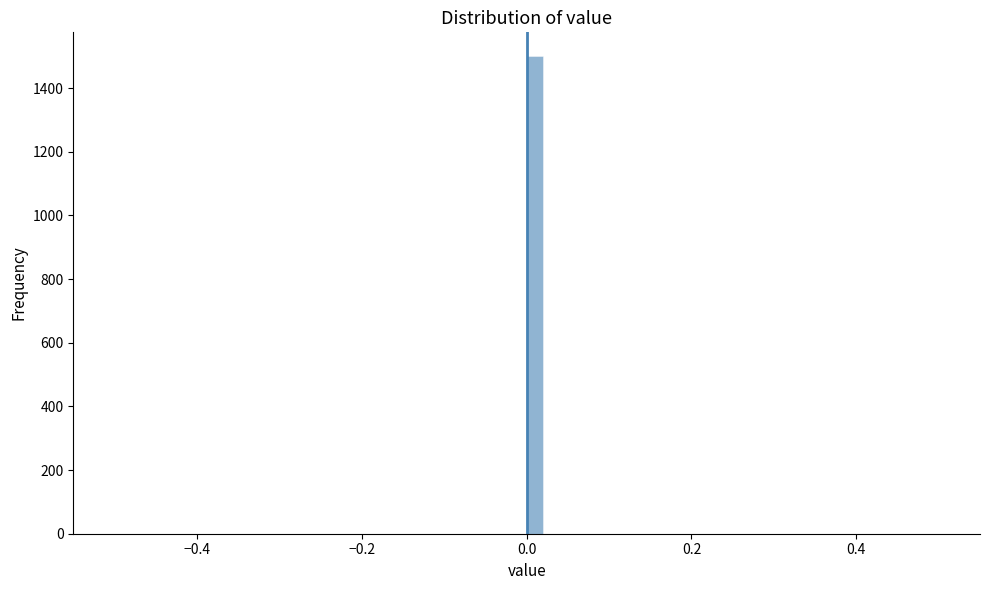

Read against the x-axis, roughly where is the centre of the tallest bar?

0.02